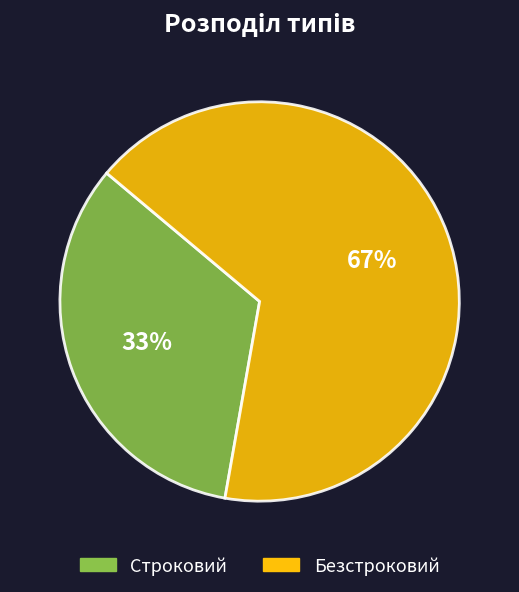

Count the number of slices in the pie.

2